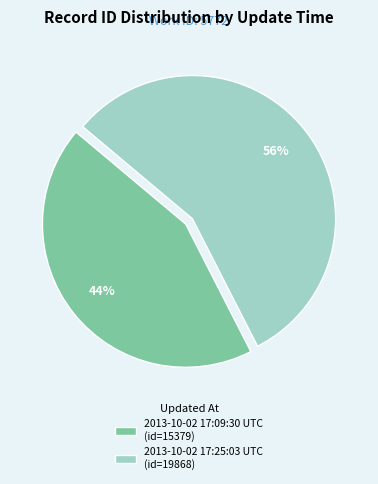

What is the majority slice?

2013-10-02 17:25:03 UTC